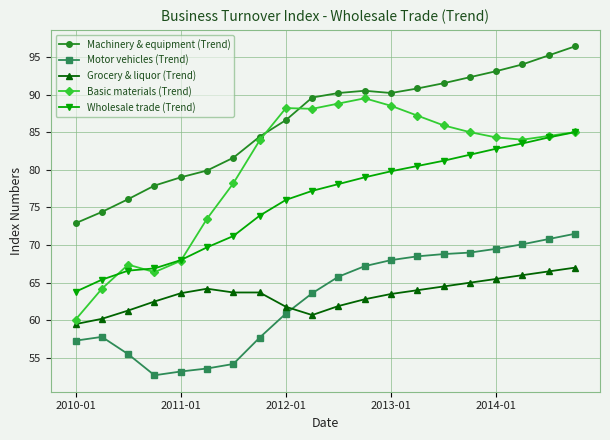

Which series has the largest range (max minus min)?

Basic materials (Trend)